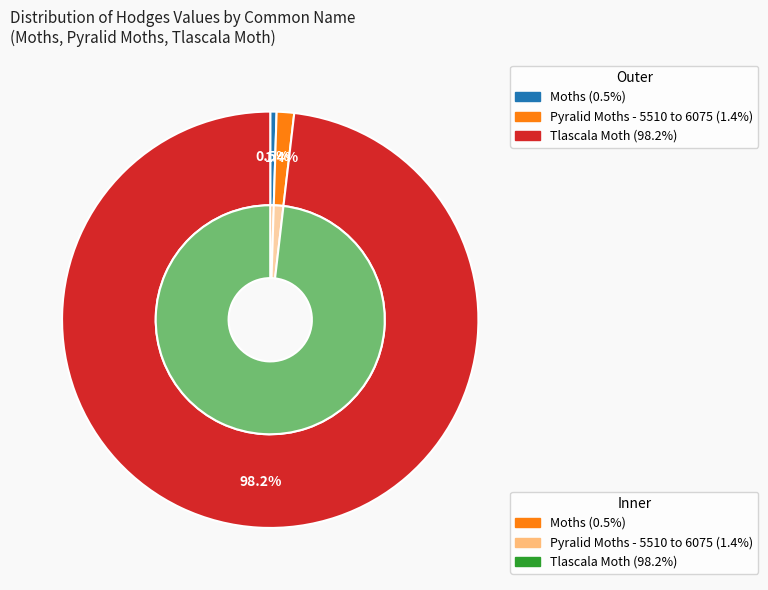

Which category has the biggest portion of the pie?

Tlascala Moth